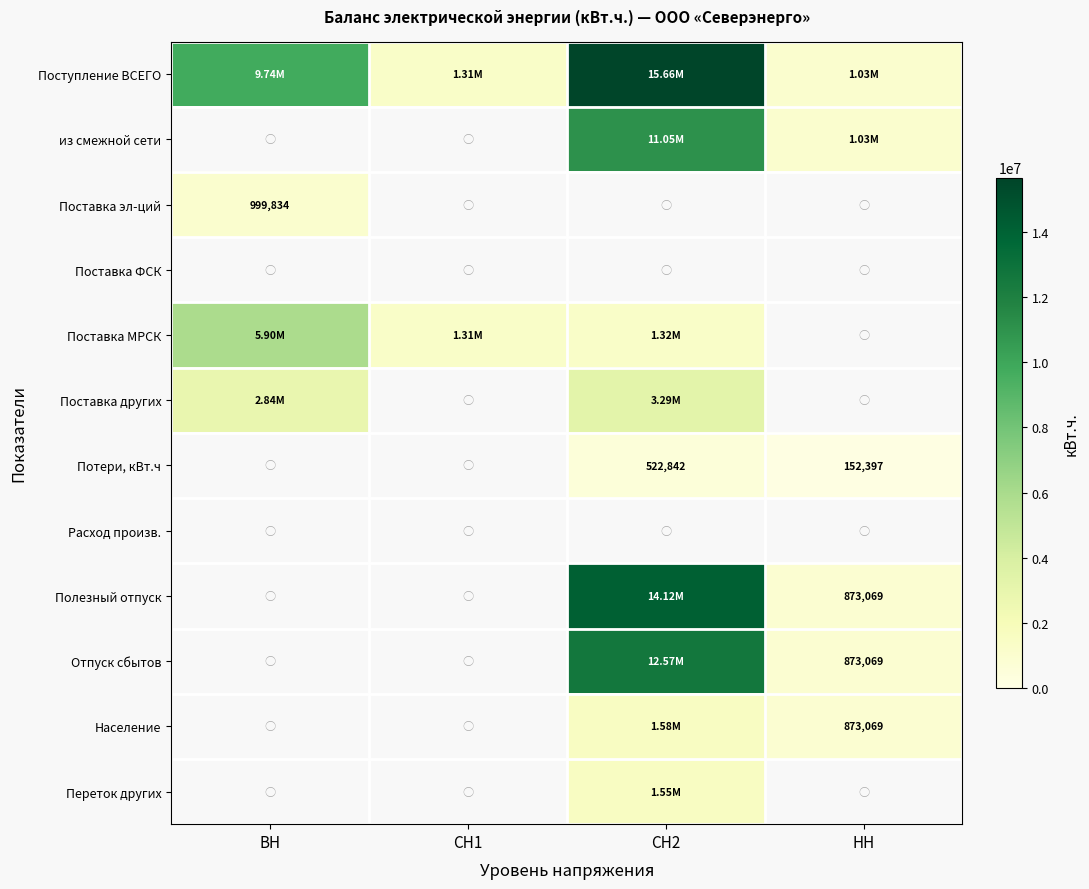

Which category has the lowest value in the Поставка МРСК series?

СН1